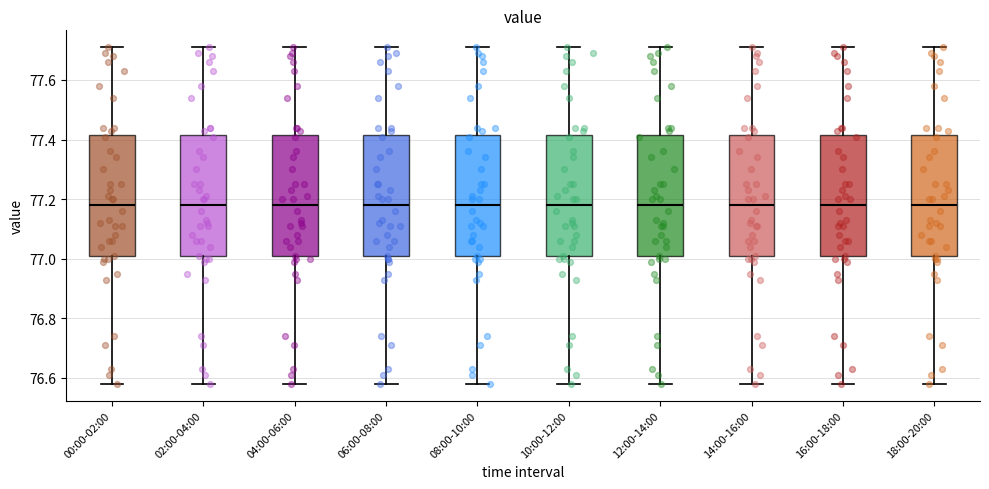

Reading left to right, read every box against the y-axis: the position of its median line, the range the box covers, and the ends of its whiskers. The values are not printed on the chart, so give them approximately, as read against the axis.

00:00-02:00: median 77.18, box 77.00 to 77.42, whiskers 76.58 to 77.72
02:00-04:00: median 77.18, box 77.00 to 77.42, whiskers 76.58 to 77.72
04:00-06:00: median 77.18, box 77.00 to 77.42, whiskers 76.58 to 77.72
06:00-08:00: median 77.18, box 77.00 to 77.42, whiskers 76.58 to 77.72
08:00-10:00: median 77.18, box 77.00 to 77.42, whiskers 76.58 to 77.72
10:00-12:00: median 77.18, box 77.00 to 77.42, whiskers 76.58 to 77.72
12:00-14:00: median 77.18, box 77.00 to 77.42, whiskers 76.58 to 77.72
14:00-16:00: median 77.18, box 77.00 to 77.42, whiskers 76.58 to 77.72
16:00-18:00: median 77.18, box 77.00 to 77.42, whiskers 76.58 to 77.72
18:00-20:00: median 77.18, box 77.00 to 77.42, whiskers 76.58 to 77.72